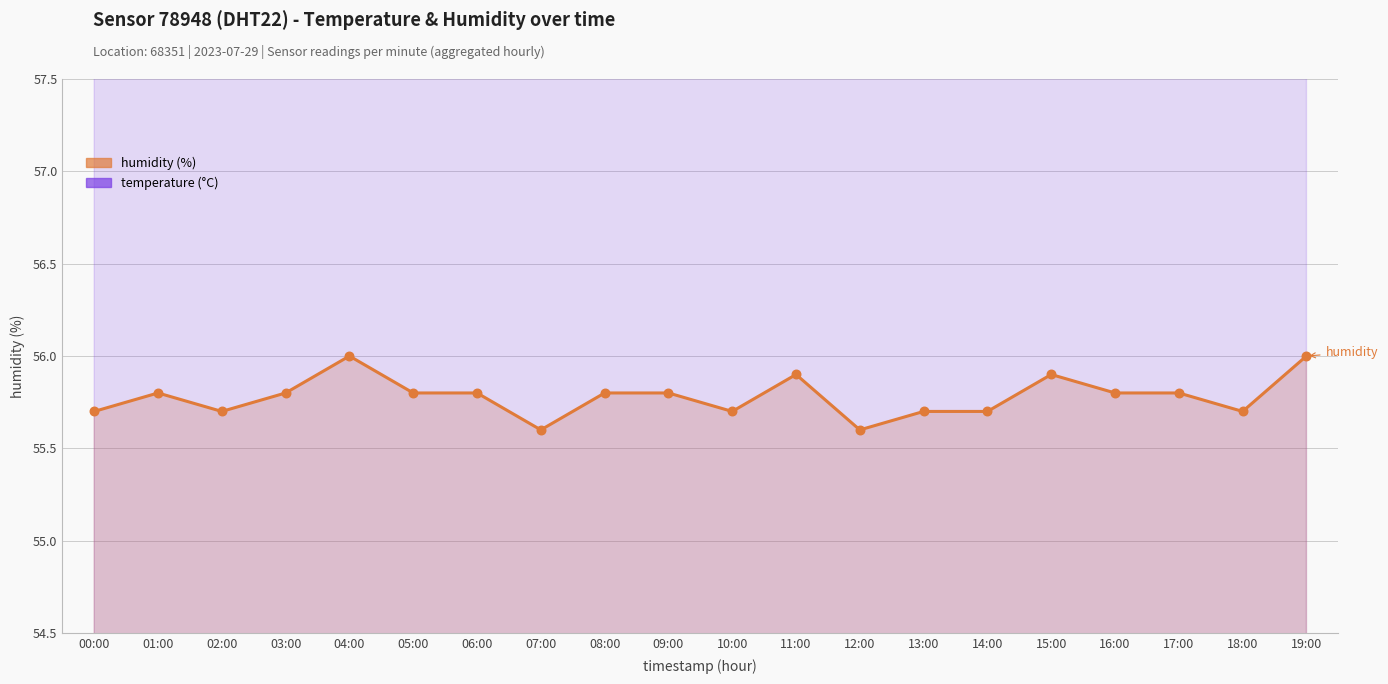

Is the value of temperature (scaled) at 18:00 greater than the value of humidity at 09:00?

Yes